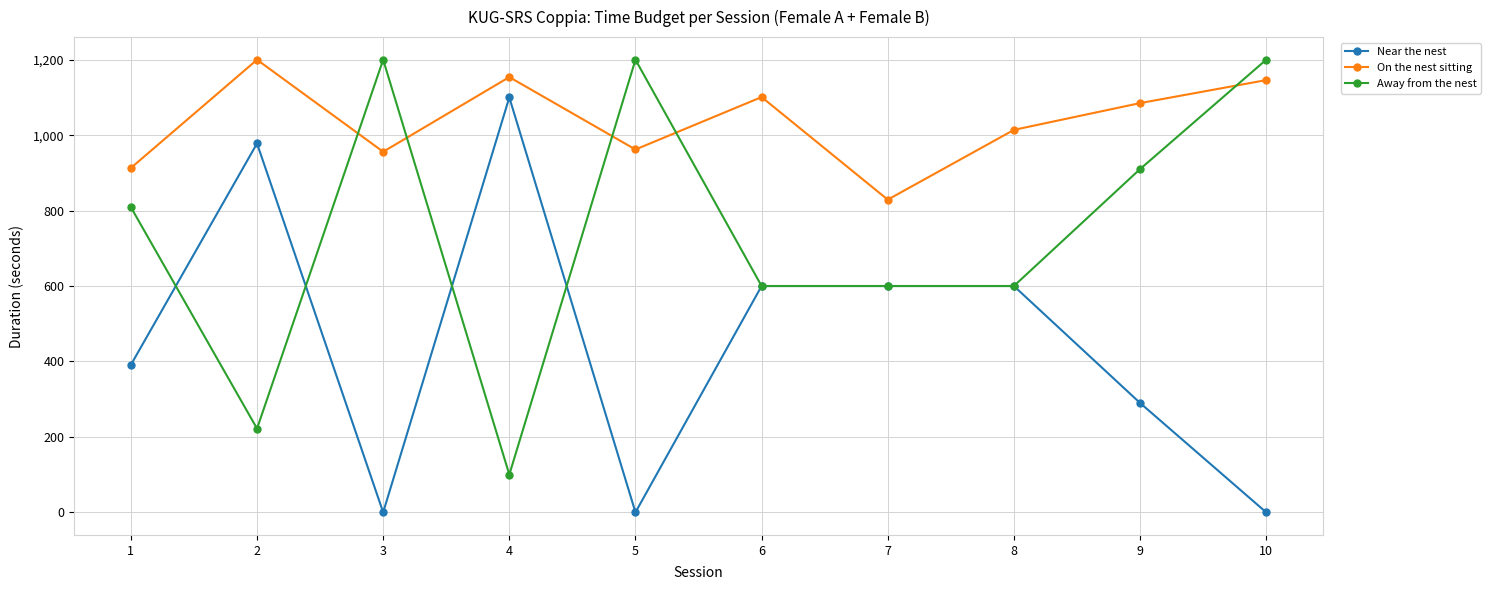

What are all the series names shown in the legend?

Near the nest, On the nest sitting, Away from the nest